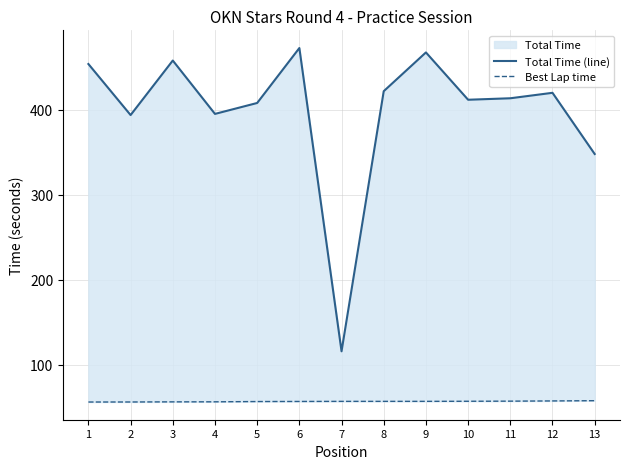

Reading left to right, list all the values displayed in this chart.

Total Time (line): 1=454.0	2=393.9	3=458.1	4=395.3	5=408.2	6=472.8	7=116.0	8=422.0	9=467.6	10=412.0	11=413.7	12=420.1	13=348.1
Best Lap time: 1=56.3	2=56.3	3=56.4	4=56.5	5=56.8	6=56.9	7=57.0	8=57.0	9=57.0	10=57.1	11=57.3	12=57.5	13=57.8